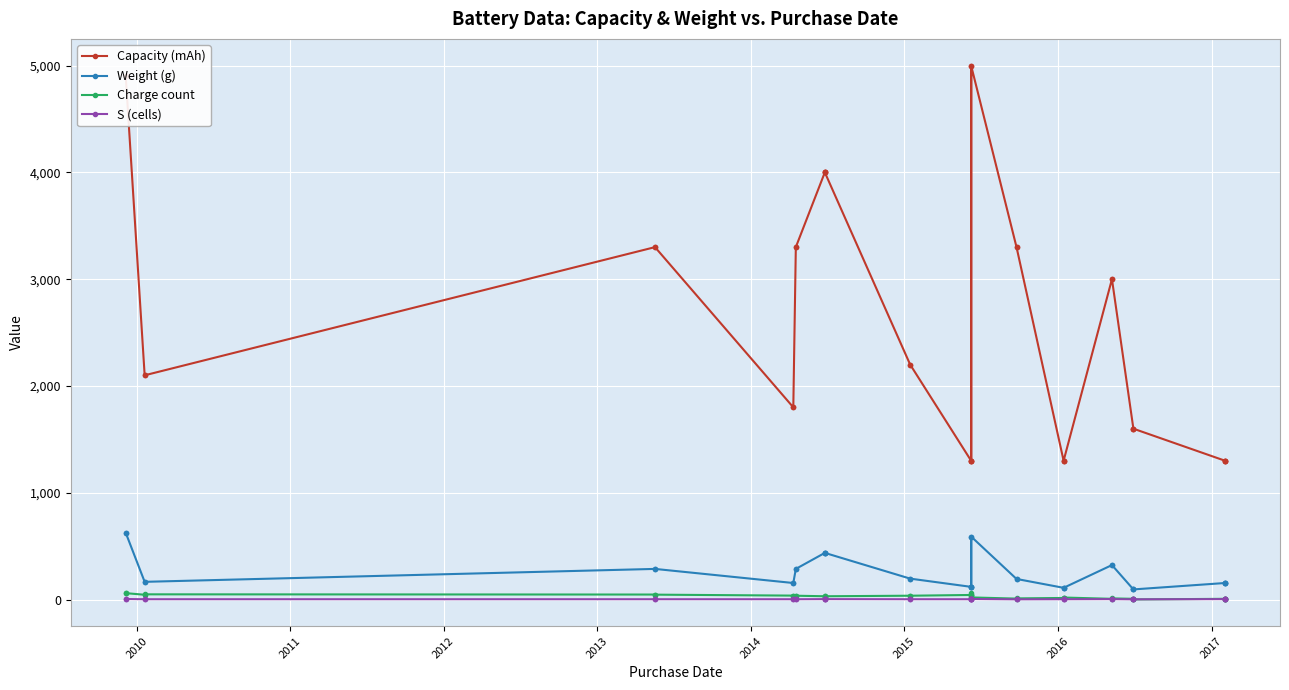

Which series has the largest range (max minus min)?

Capacity (mAh)